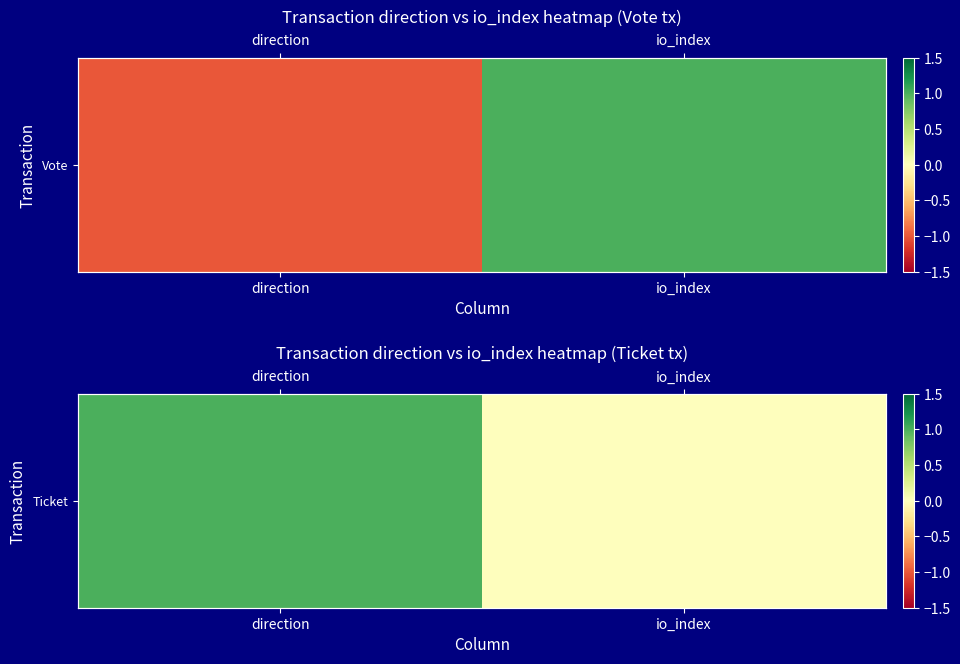

How many positive values are there?

1